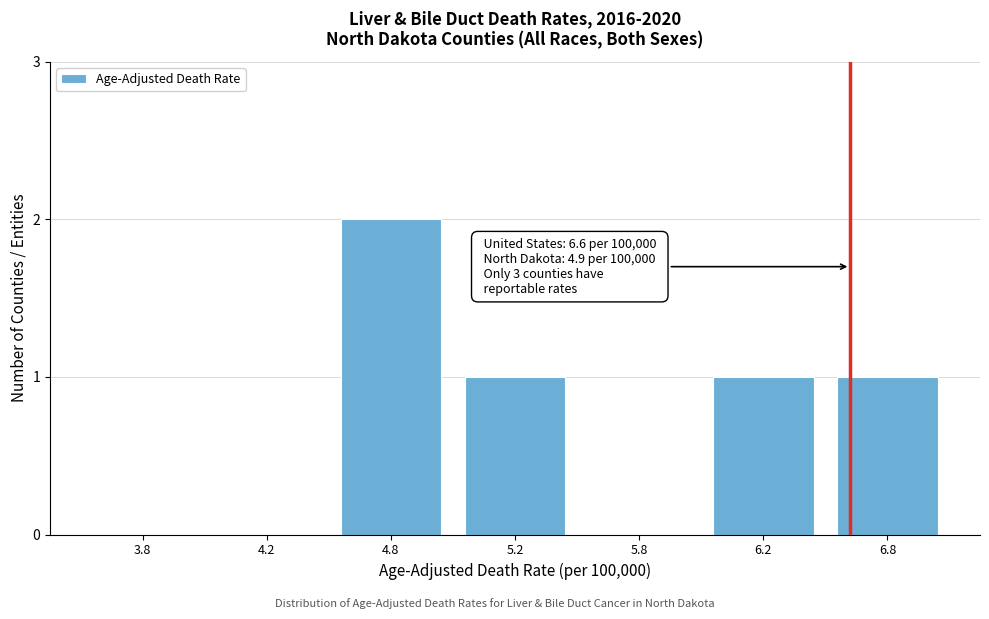

Reading right to left, list all the values displayed in this chart.

6.8=1	6.2=1	5.8=0	5.2=1	4.8=2	4.2=0	3.8=0